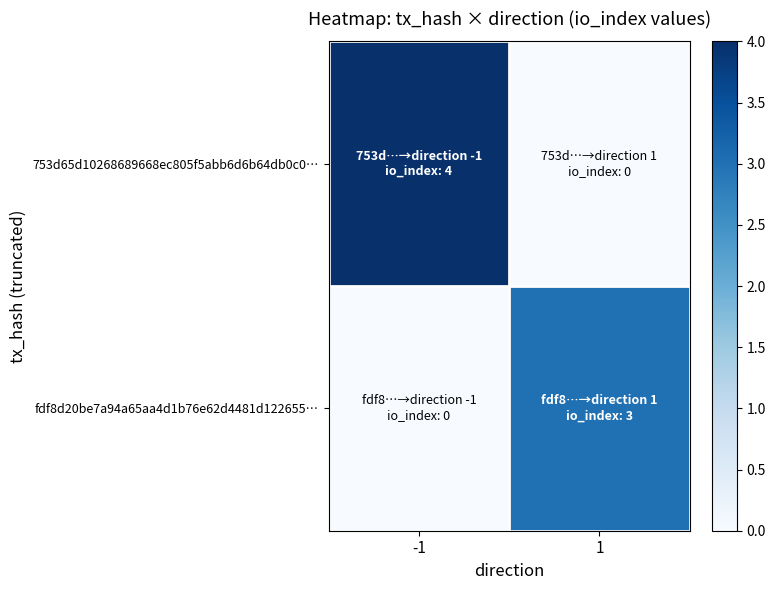

Rank the series by their maximum value, from highest to lowest.

753d65d10268689668ec805f5abb6d6b64db0c0…, fdf8d20be7a94a65aa4d1b76e62d4481d122655…